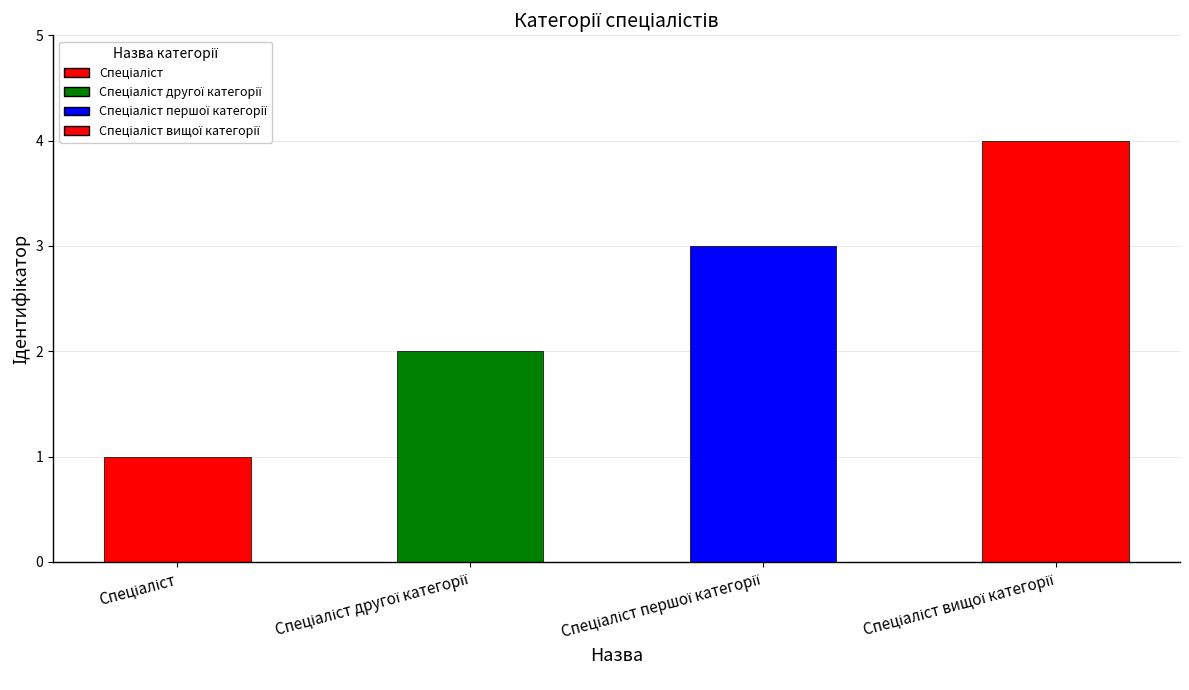

How many bars are there in total?

4